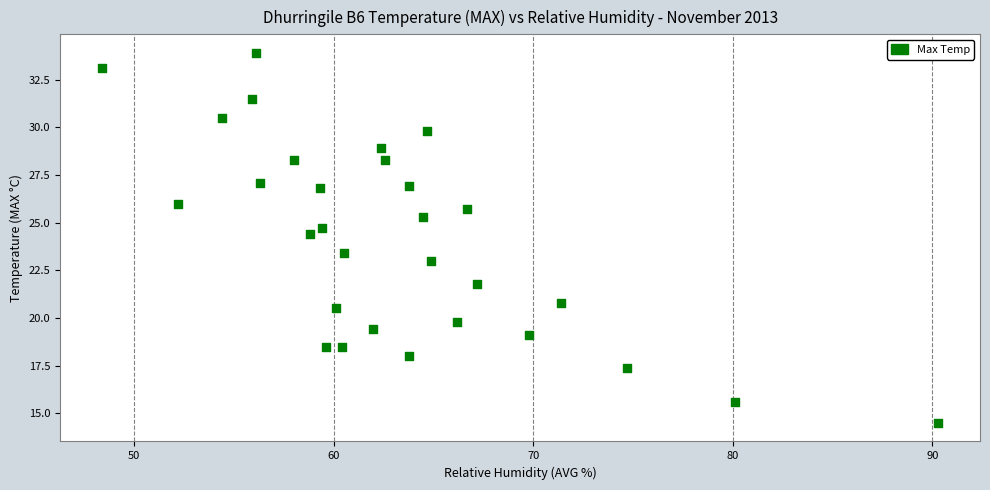

What is the range of X values (max minus min)?

41.9